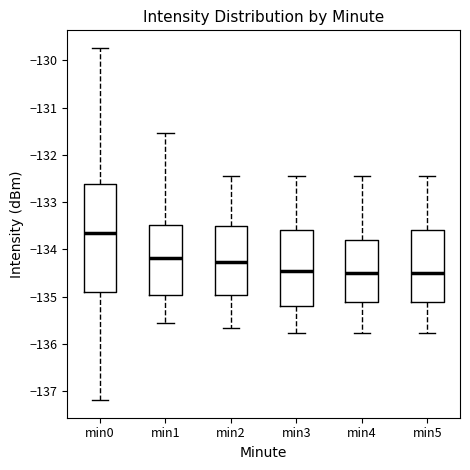

Where does the lower whisker of the box for min2 end on the y-axis? The values are not printed on the chart, so give them approximately, as read against the axis.

-135.7